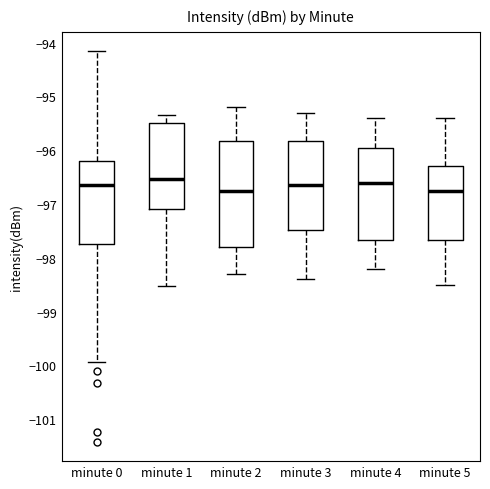

Which box is the tallest, from its lower edge to its upper edge?

minute 2